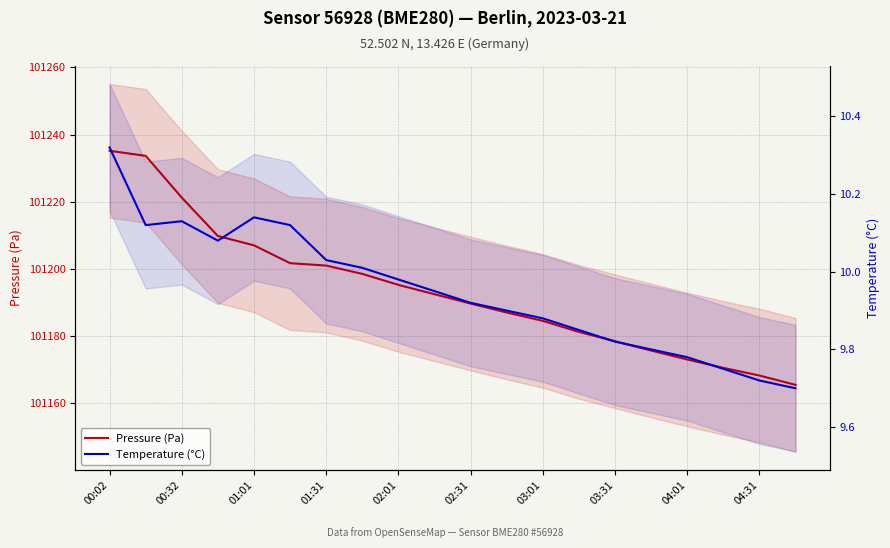

What is the difference between the maximum and minimum values in the Temperature (°C) series?

0.6